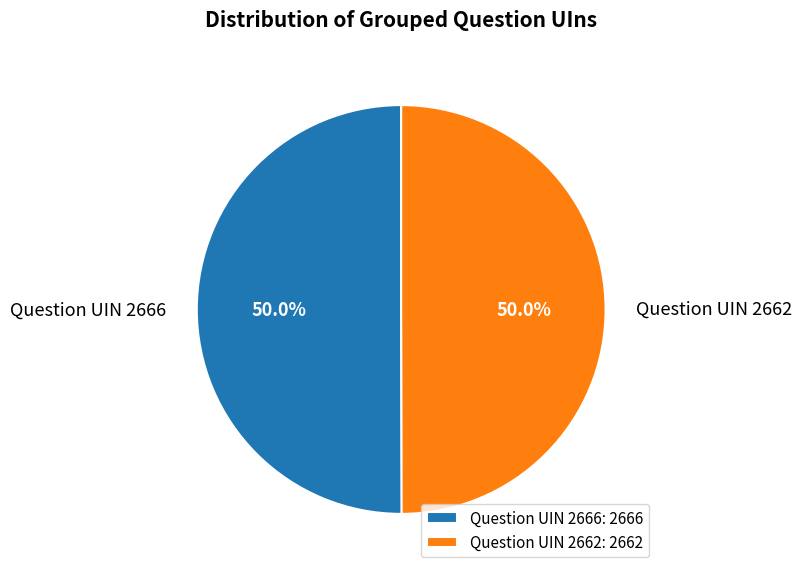

How much of the chart is everything except Question UIN 2666?

50.0%